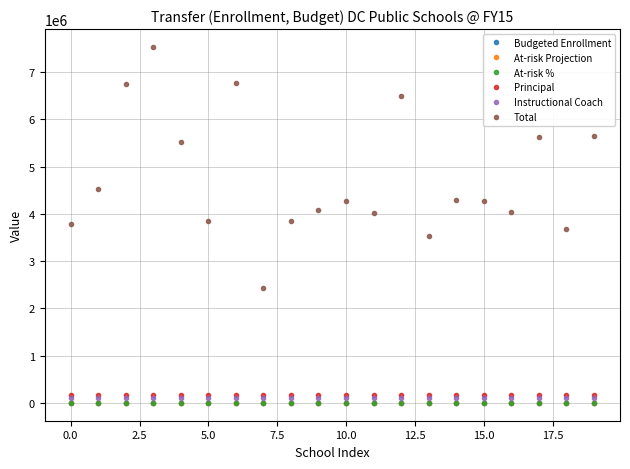

What is the maximum value for Total?

7531184.4